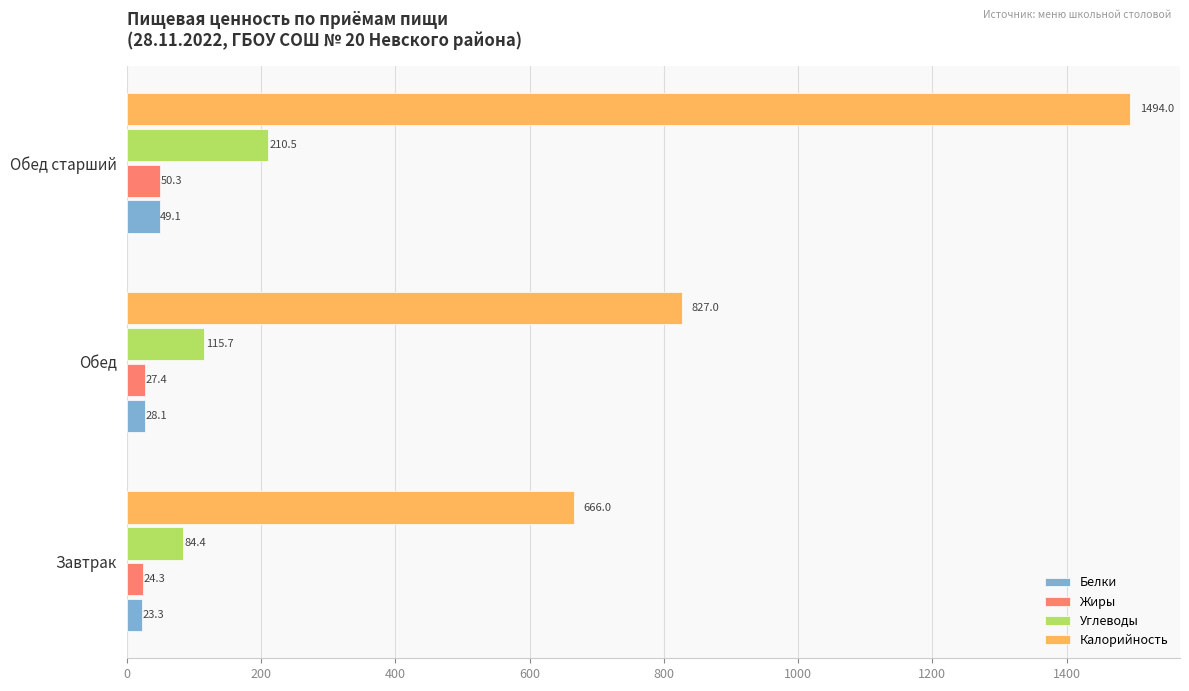

What is the sum of all Калорийность values?

2987.0